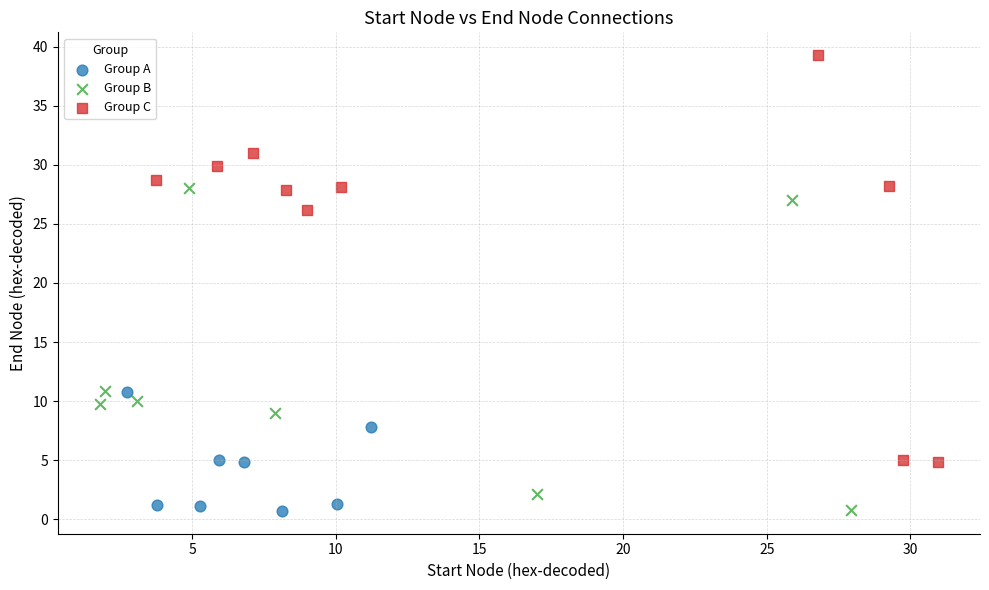

Which series has the largest Y range (max minus min)?

Group C